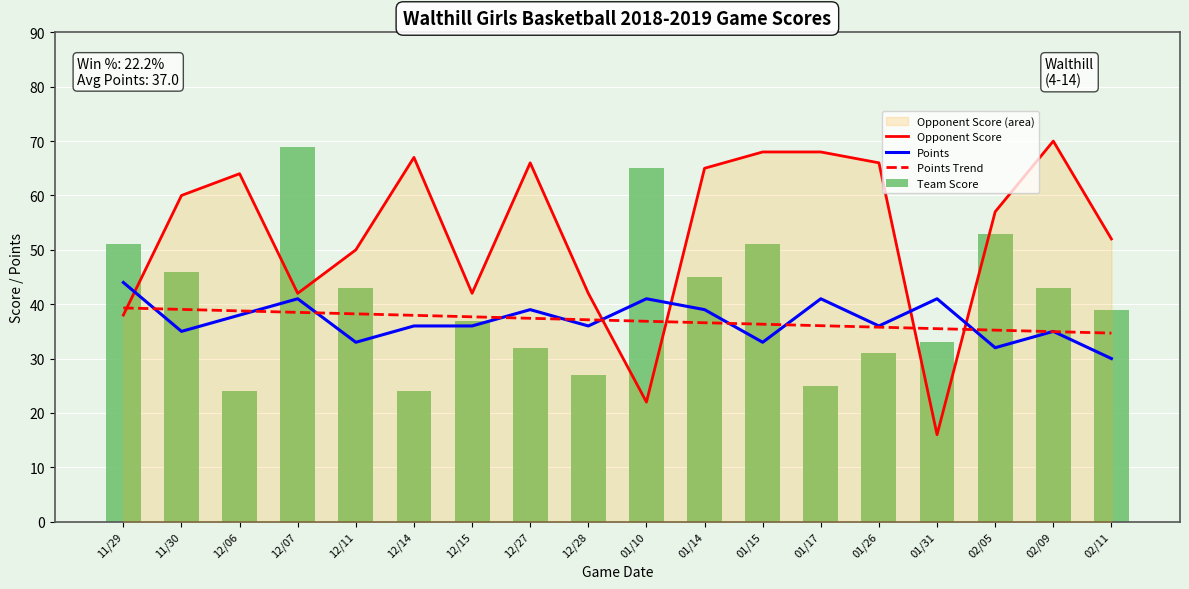

Where does the Opponent Score series first go above 60?

12/06